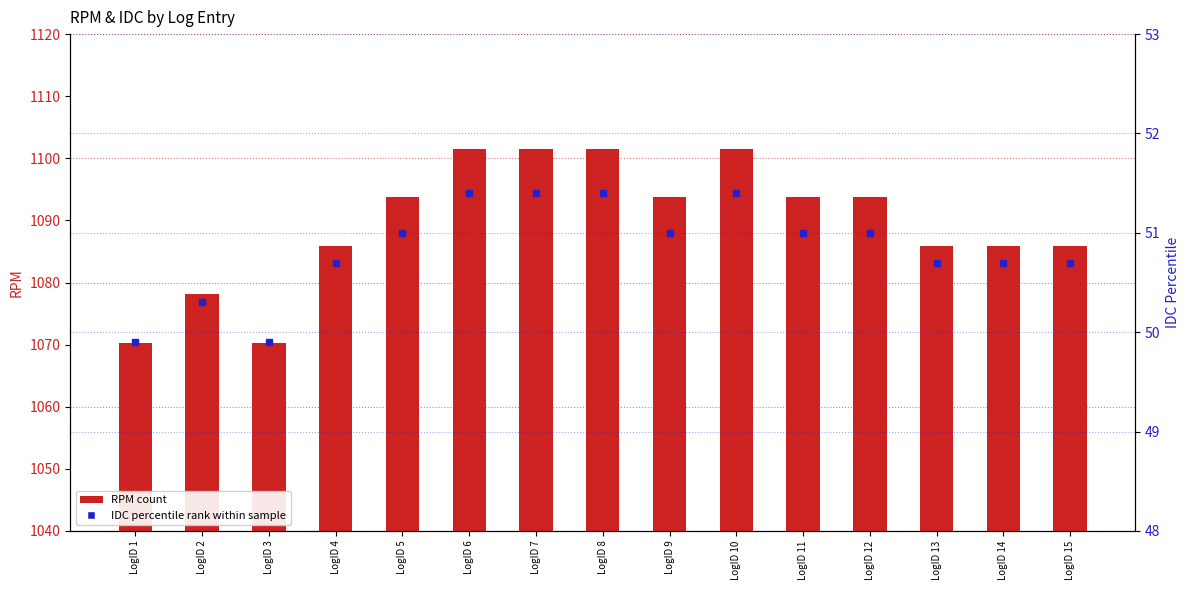

List the labels in order of RPM value, smallest first.

LogID 1, LogID 3, LogID 2, LogID 4, LogID 13, LogID 14, LogID 15, LogID 5, LogID 9, LogID 11, LogID 12, LogID 6, LogID 7, LogID 8, LogID 10